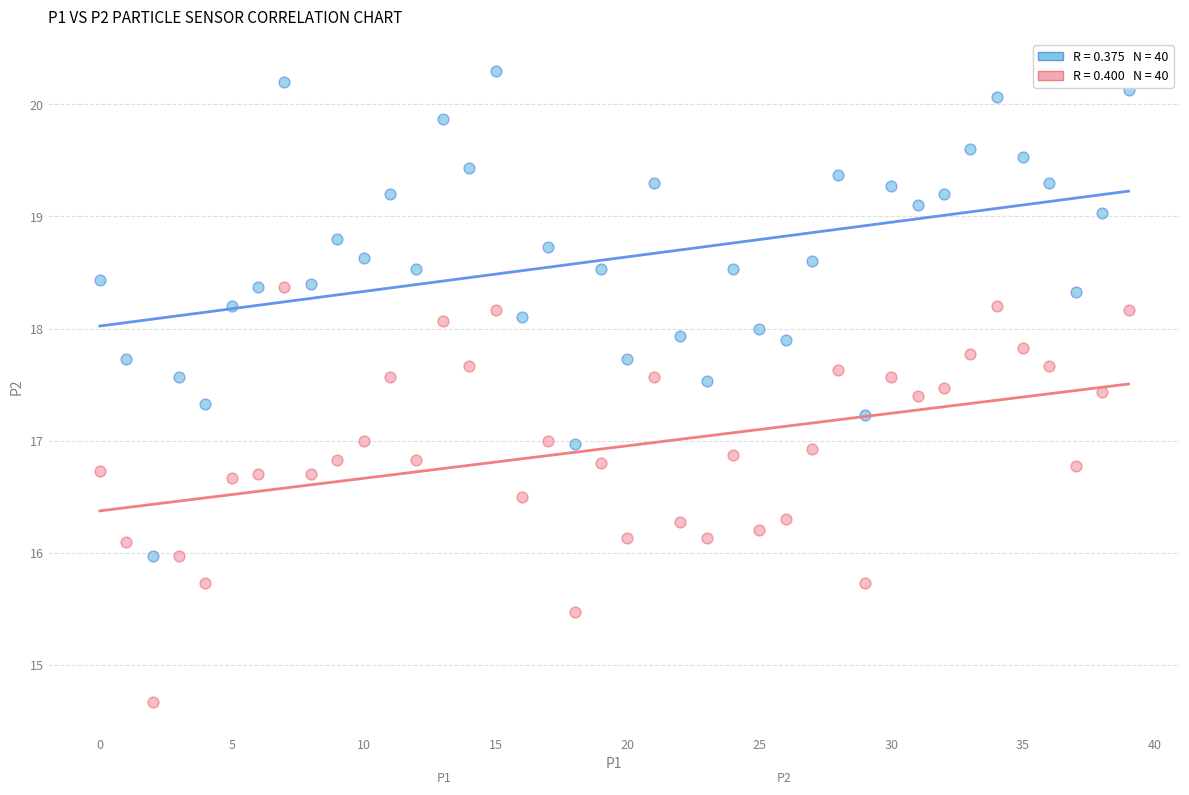

Across all data points, what is the range of Y values (max minus min)?

5.6